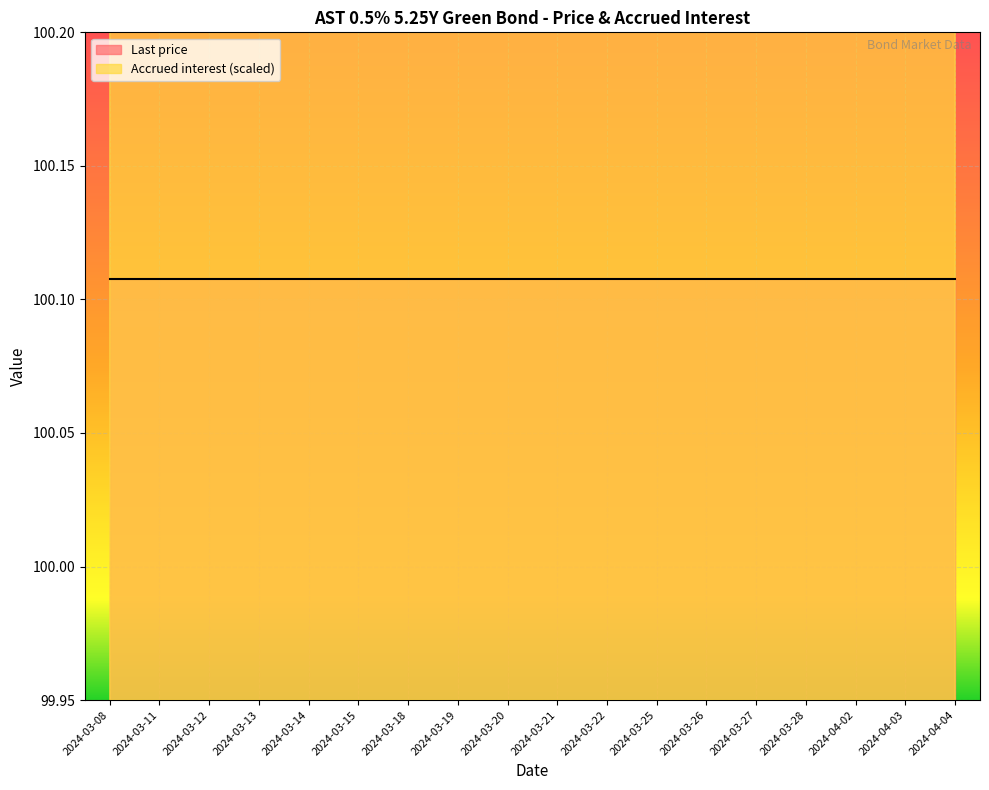

Which has a higher value, 2024-03-21 or 2024-03-12?

2024-03-12